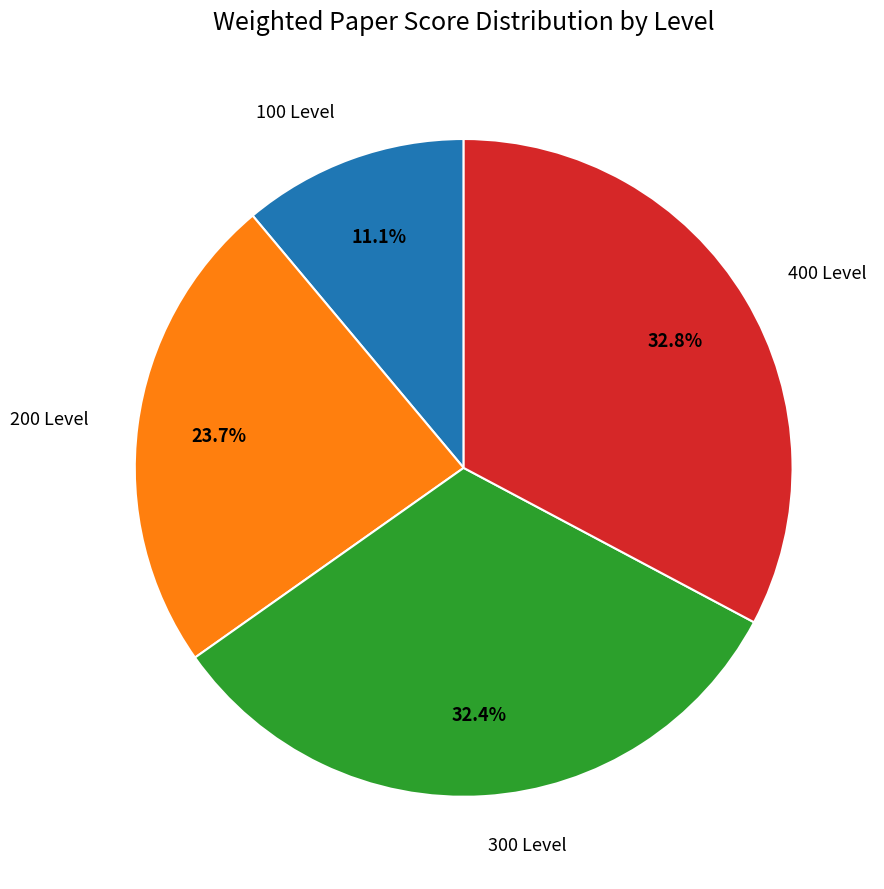

To the nearest percent, what is the difference between the largest and smallest slice percentages?

22%